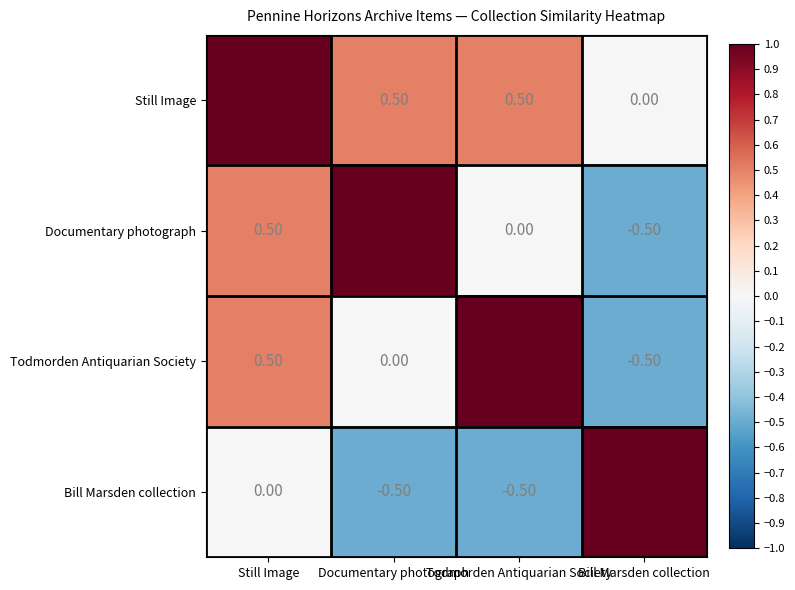

Is the value of Documentary photograph at Still Image greater than the value of Bill Marsden collection at Documentary photograph?

Yes